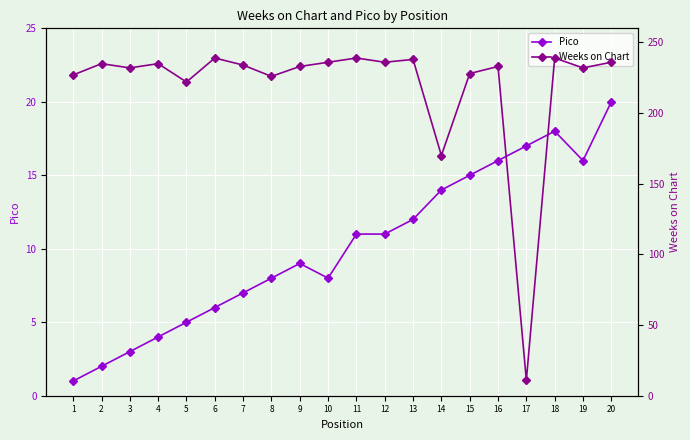

How many data points in Pico are less than 11?

10